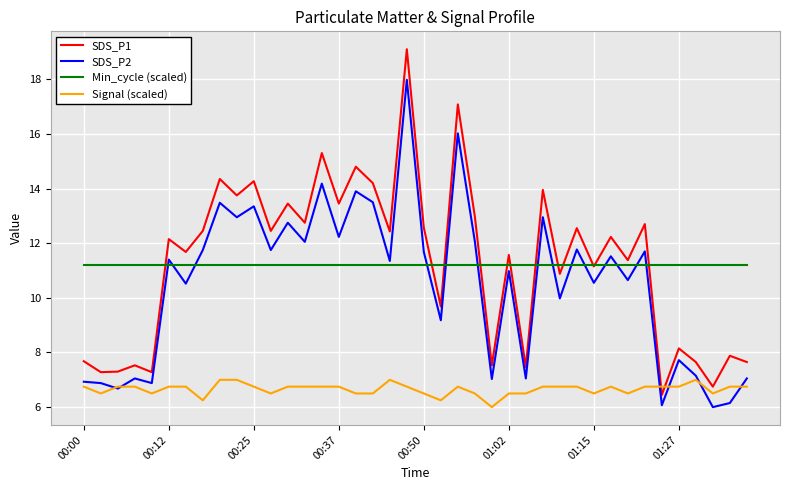

Count the number of data series in this chart.

4